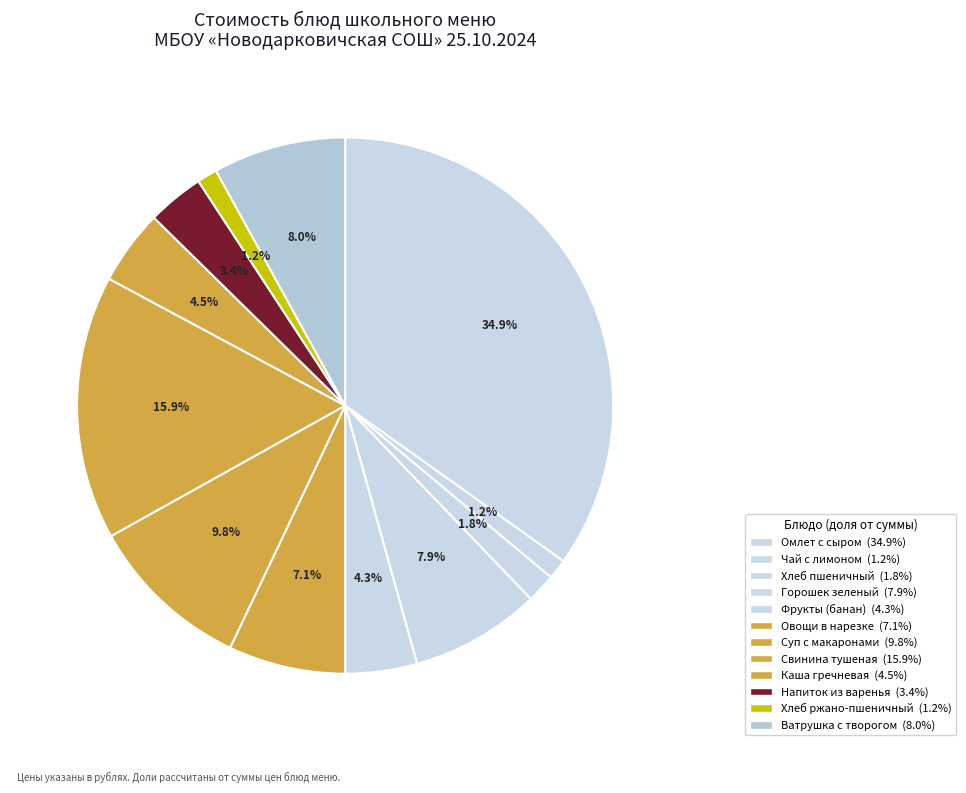

Count the number of slices in the pie.

12